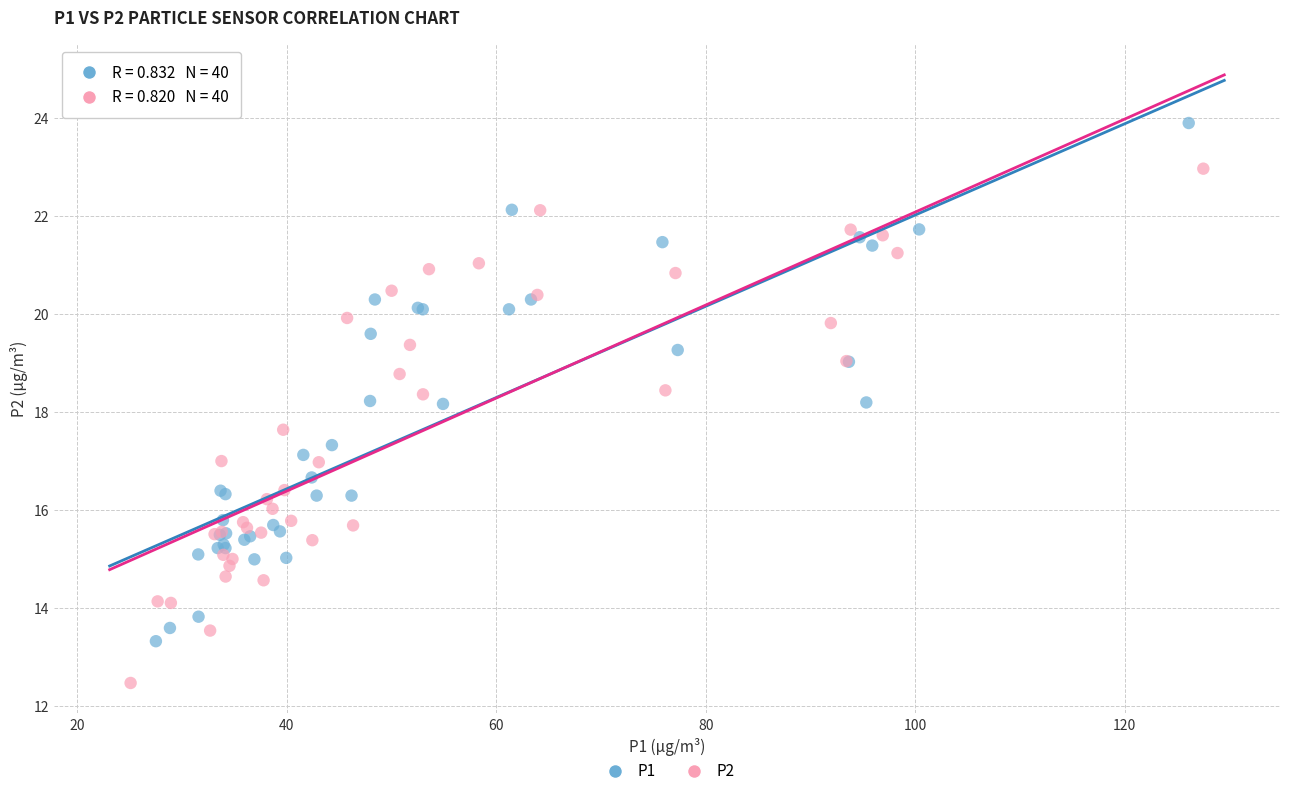

Which series reaches the maximum Y coordinate?

P1